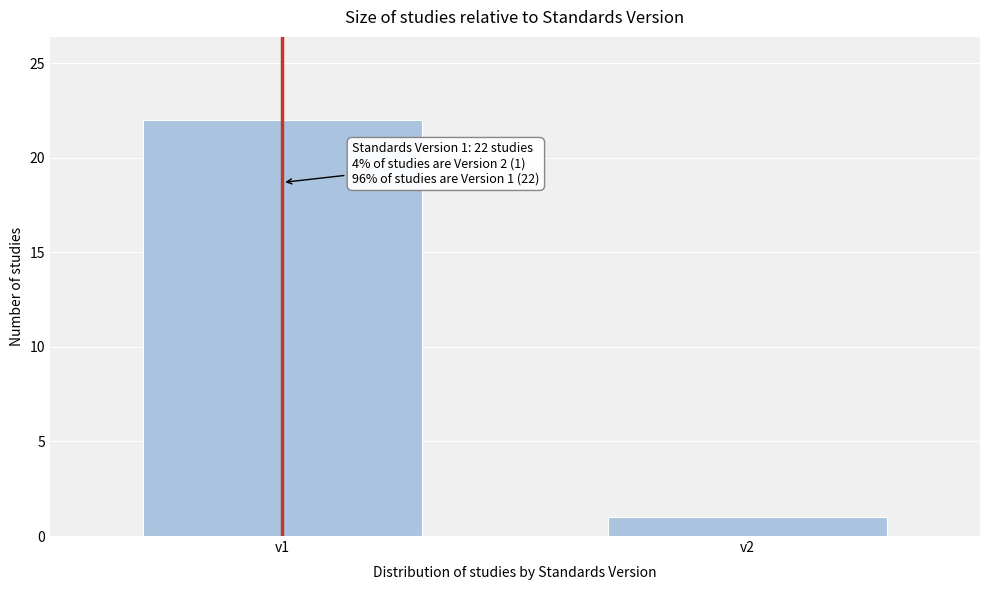

Reading left to right, transcribe all the data shown in this chart.

v1=22	v2=1